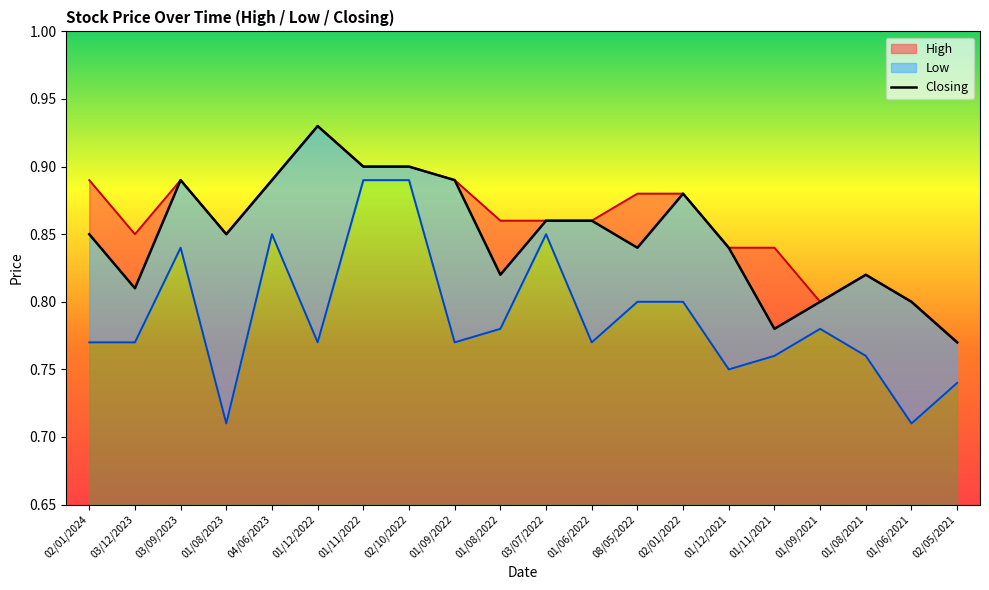

Reading right to left, transcribe all the data shown in this chart.

0.8	0.8	0.8	0.8	0.8	0.8	0.9	0.8	0.9	0.9	0.8	0.9	0.9	0.9	0.9	0.9	0.8	0.9	0.8	0.8